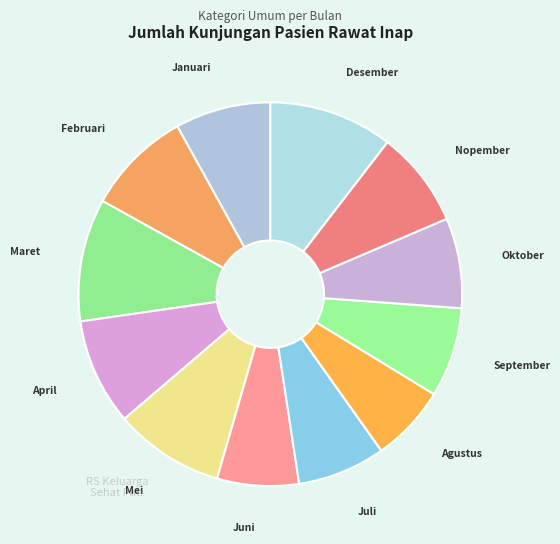

How many slices are in this pie chart?

12